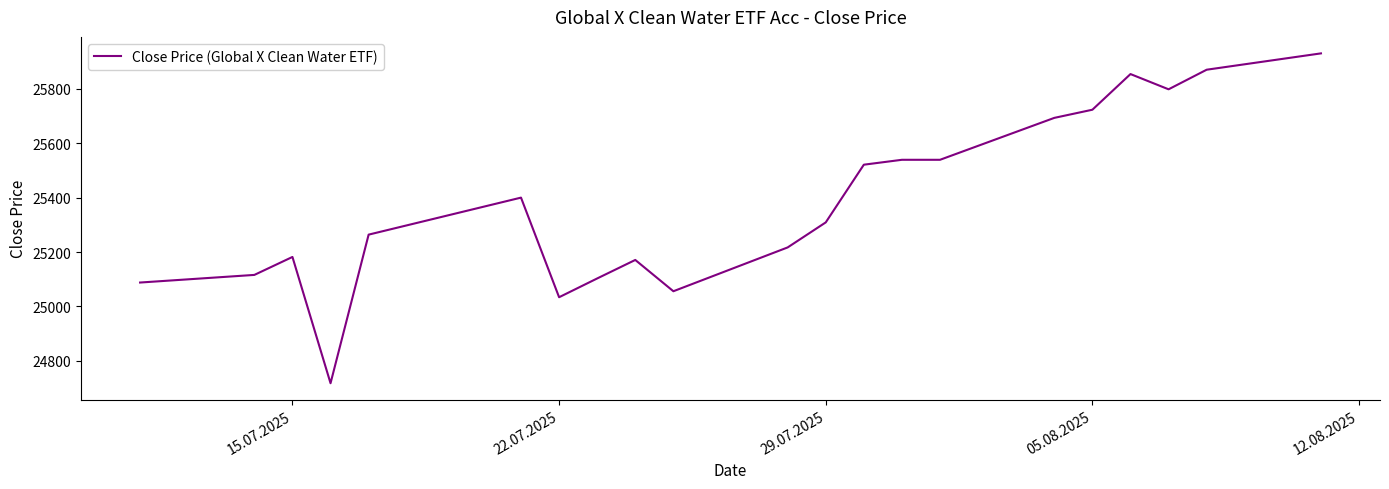

What is the difference between the maximum and minimum values?

1212